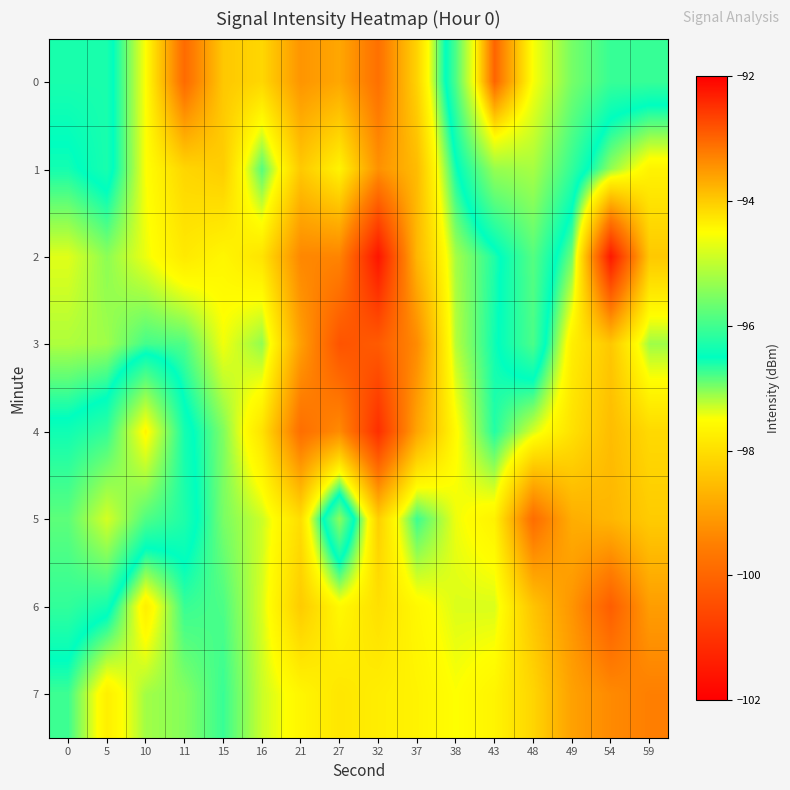

Which category has the lowest value across all series?

32